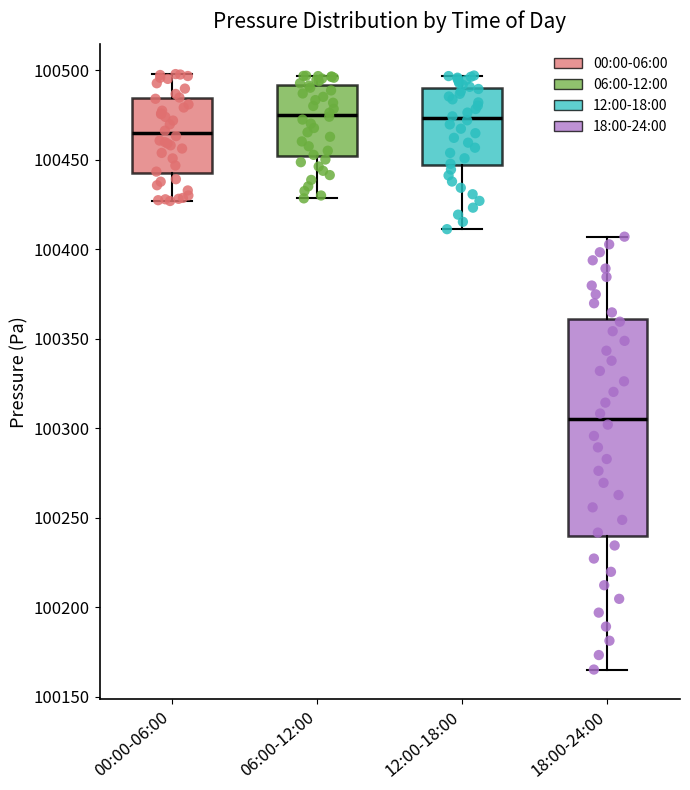

Reading left to right, read every box against the y-axis: the position of its median line, the range the box covers, and the ends of its whiskers. The values are not printed on the chart, so give them approximately, as read against the axis.

00:00-06:00: median 100465, box 100440 to 100485, whiskers 100425 to 100500
06:00-12:00: median 100475, box 100450 to 100490, whiskers 100430 to 100495
12:00-18:00: median 100475, box 100445 to 100490, whiskers 100410 to 100495
18:00-24:00: median 100305, box 100240 to 100360, whiskers 100165 to 100405